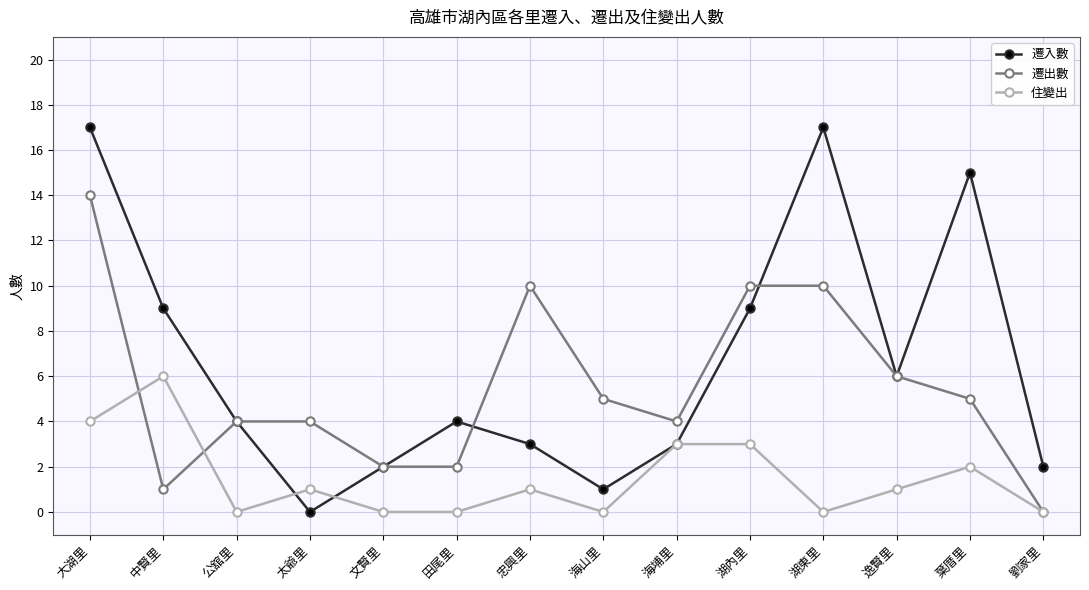

What is the label of the 5th point from the right?

湖內里